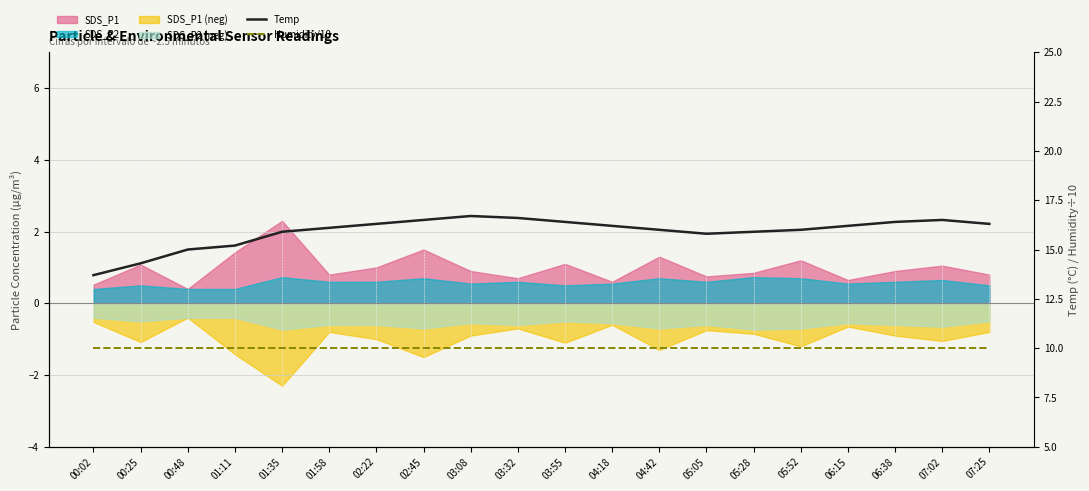

At how many categories does at least one series exceed 14?

19